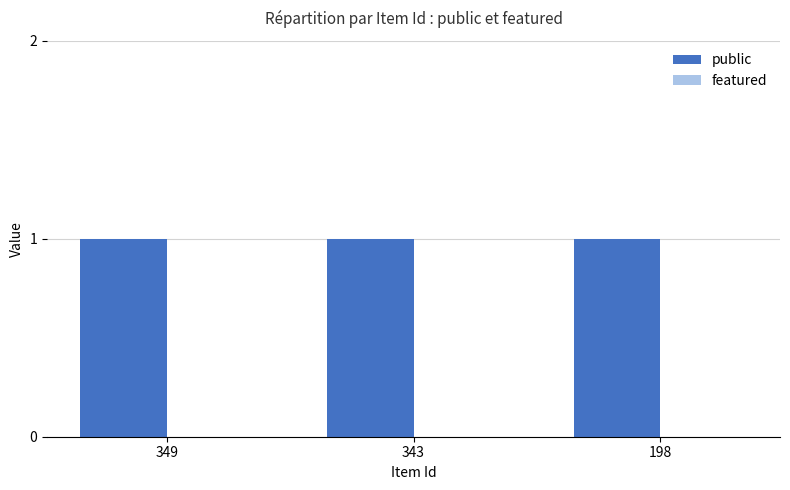

What are all the series names shown in the legend?

public, featured